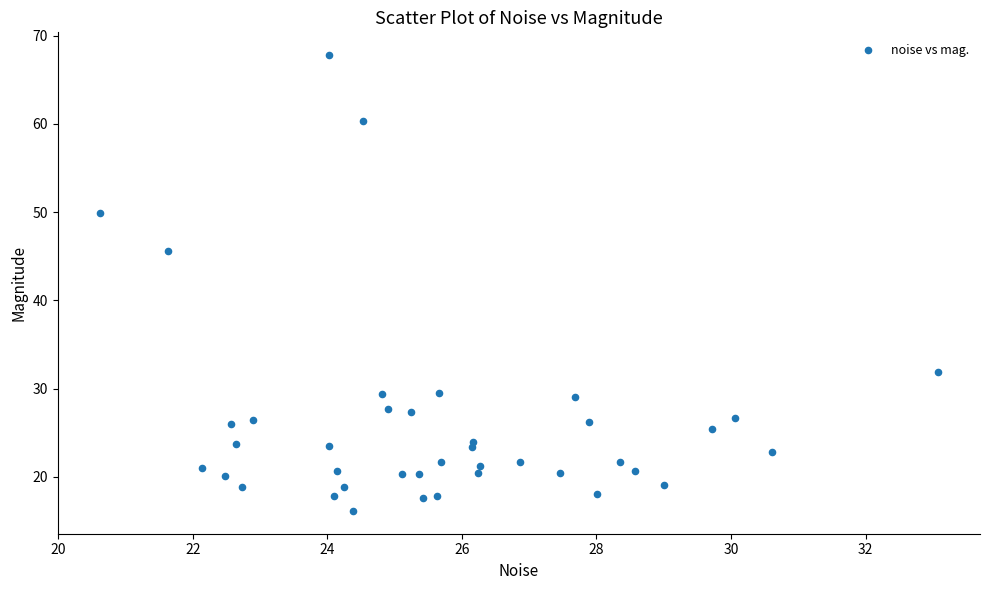

What is the range of X values (max minus min)?

12.5